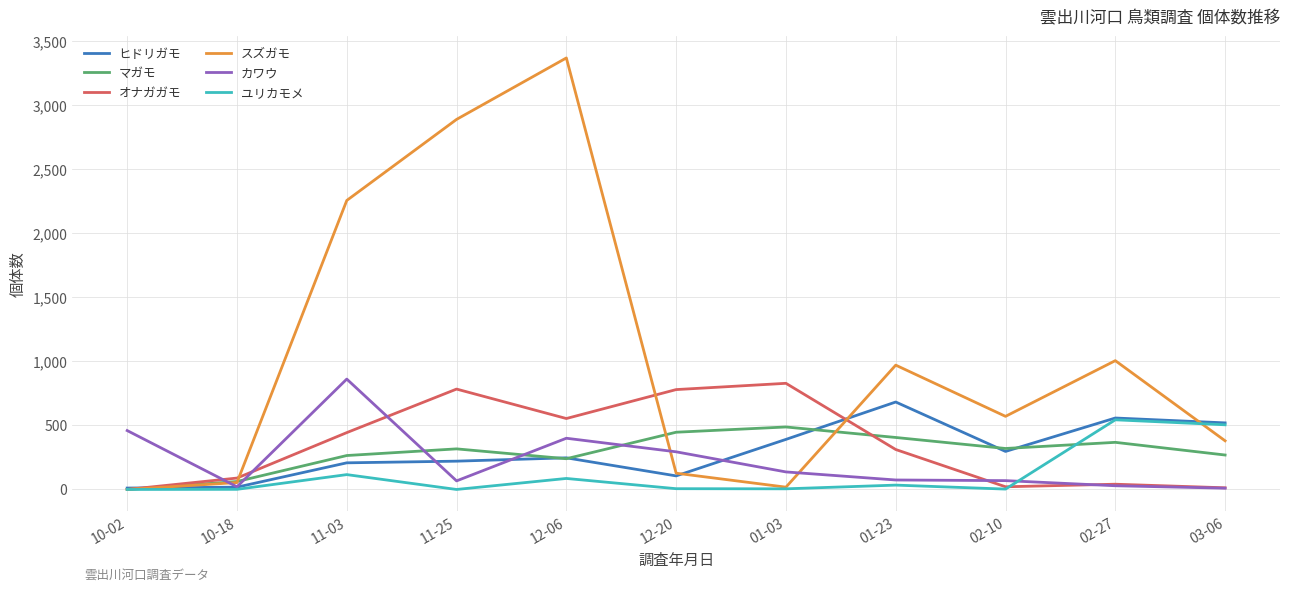

At which category does カワウ reach its first local peak?

11-03